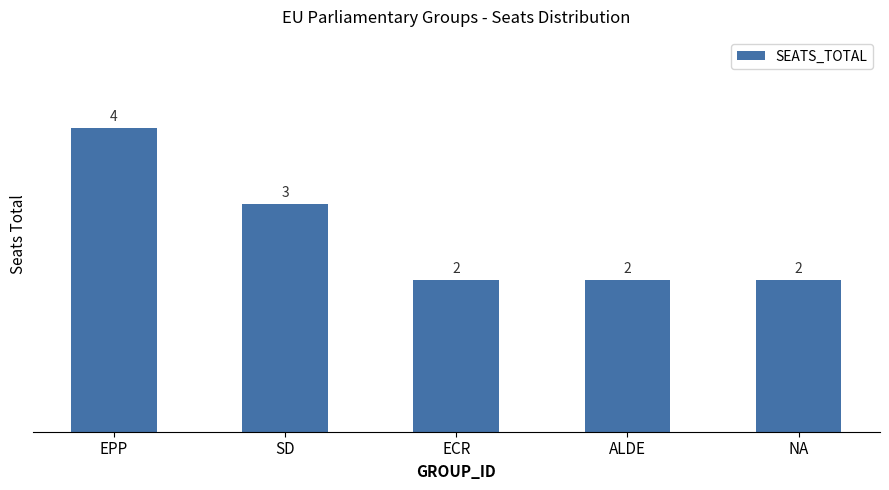

The chart shows a value of 0 at ALDE. True or false?

False